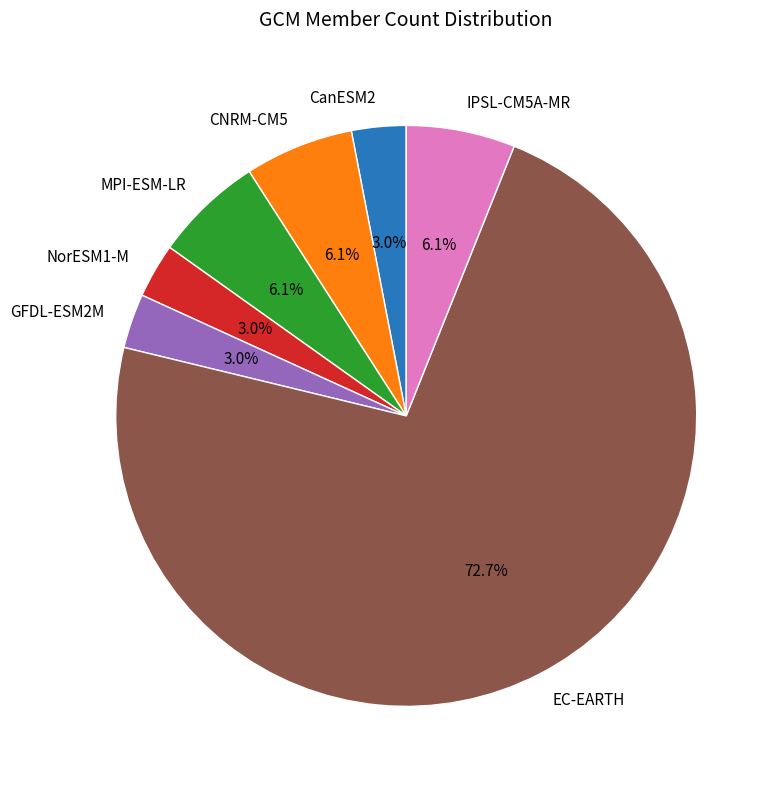

How many segments does this pie chart have?

7